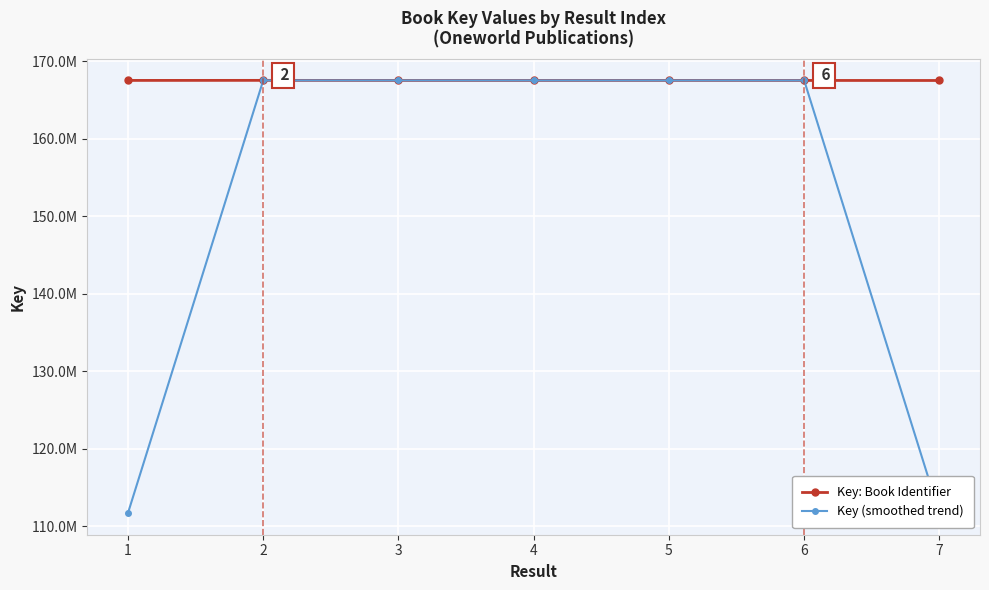

Reading right to left, what are all the values shown in this chart?

Key: Book Identifier: 167498559.0	167504739.0	167506964.0	167504382.0	167504699.0	167514582.0	167507485.0
Key (smoothed trend): 111667766.0	167503420.7	167505361.7	167505348.3	167507887.7	167508922.0	111674022.3